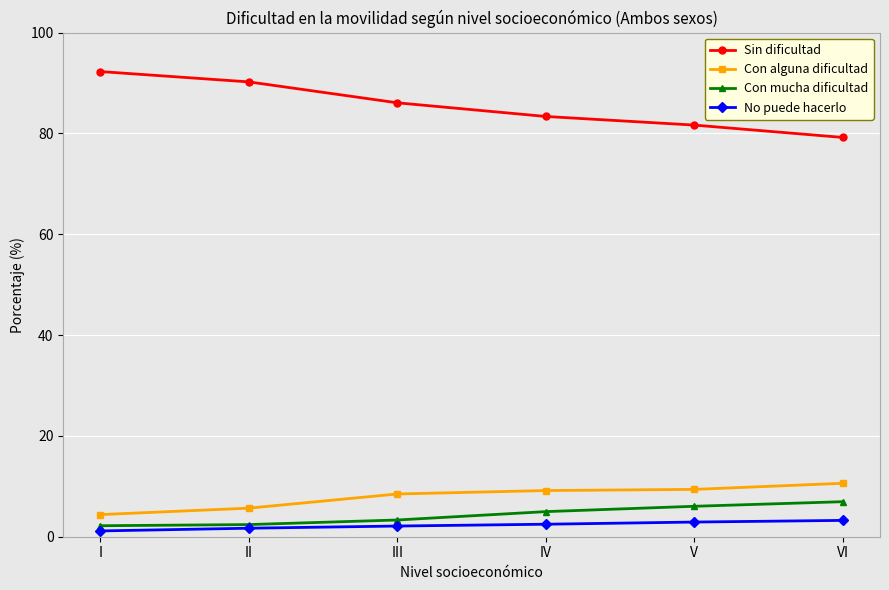

List the labels in order of Sin dificultad value, largest first.

I, II, III, IV, V, VI